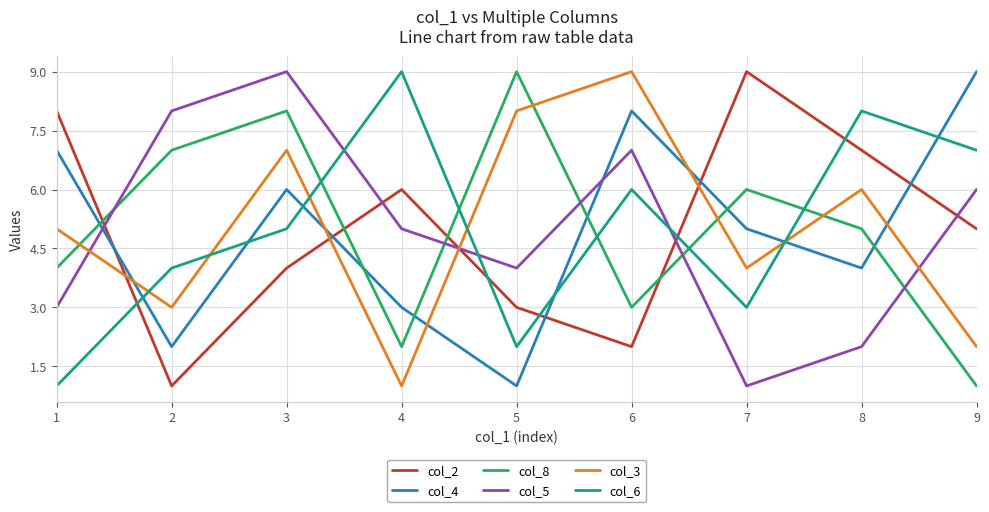

True or false: col_8 and col_3 intersect in this chart.

True